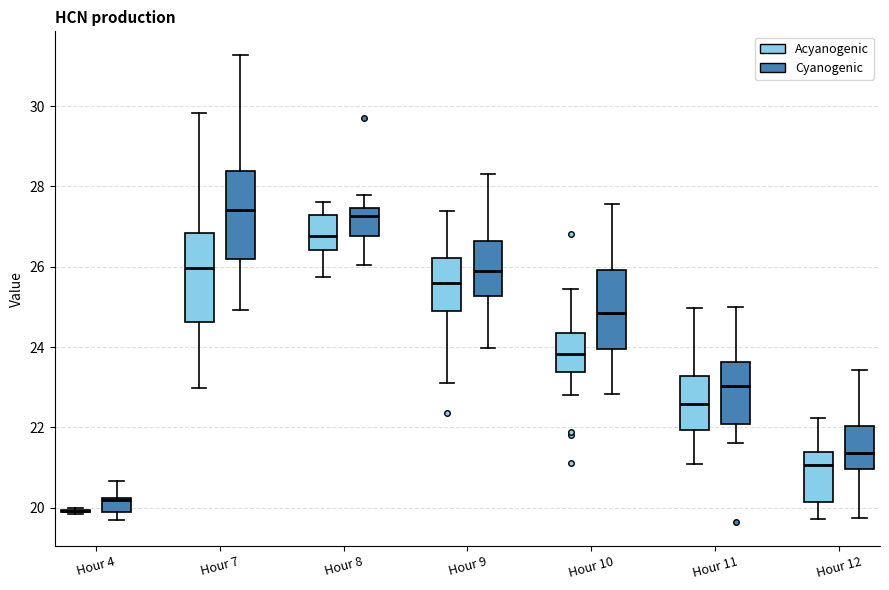

Where does the upper whisker of the box for Hour 10 (Acyanogenic) end on the y-axis? The values are not printed on the chart, so give them approximately, as read against the axis.

25.4